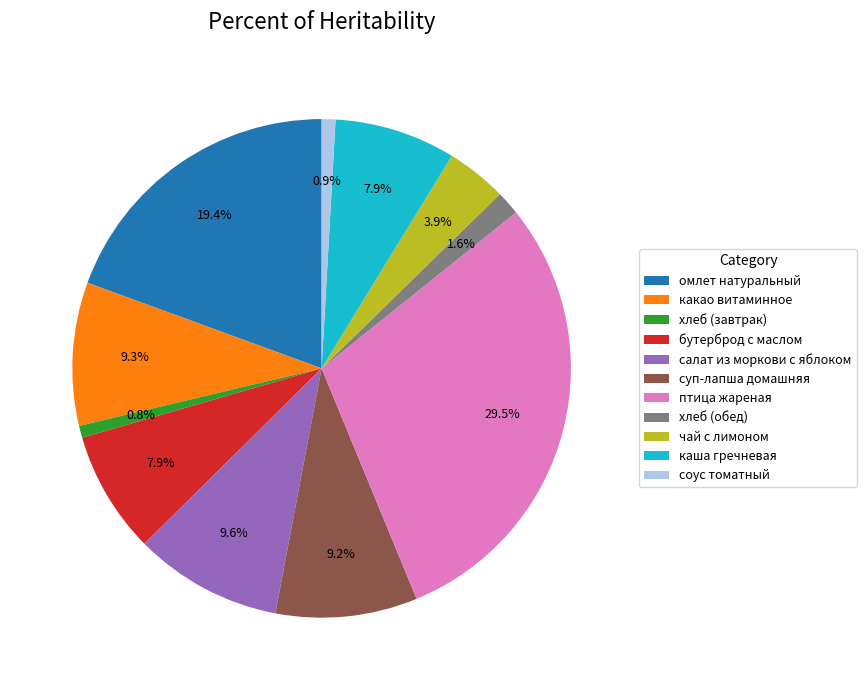

What percentage is the суп-лапша домашняя slice, to the nearest percent?

9%